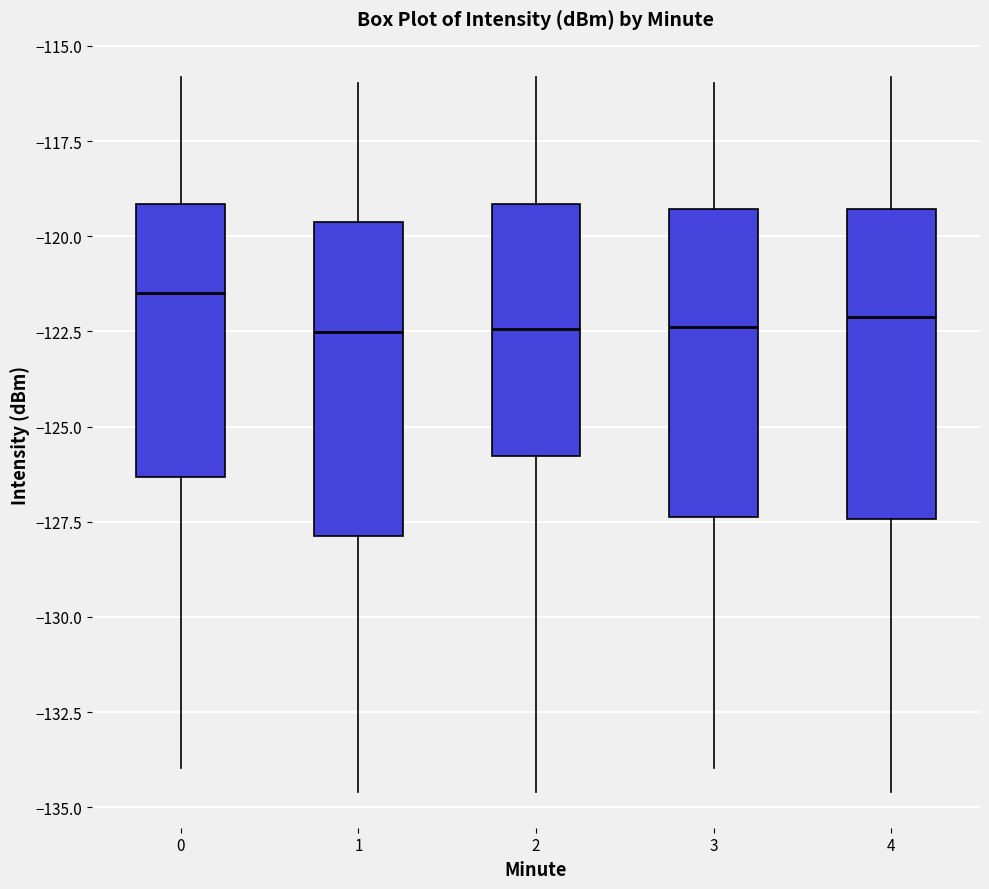

Reading left to right, transcribe this box plot: for each box, give where its median line is, the range the box spans, and where its two whiskers end, as read against the y-axis. The values are not printed on the chart, so give them approximately, as read against the axis.

0: median -121.5, box -126.5 to -119.0, whiskers -134.0 to -116.0
1: median -122.5, box -128.0 to -119.5, whiskers -134.5 to -116.0
2: median -122.5, box -126.0 to -119.0, whiskers -134.5 to -116.0
3: median -122.5, box -127.5 to -119.5, whiskers -134.0 to -116.0
4: median -122.0, box -127.5 to -119.5, whiskers -134.5 to -116.0